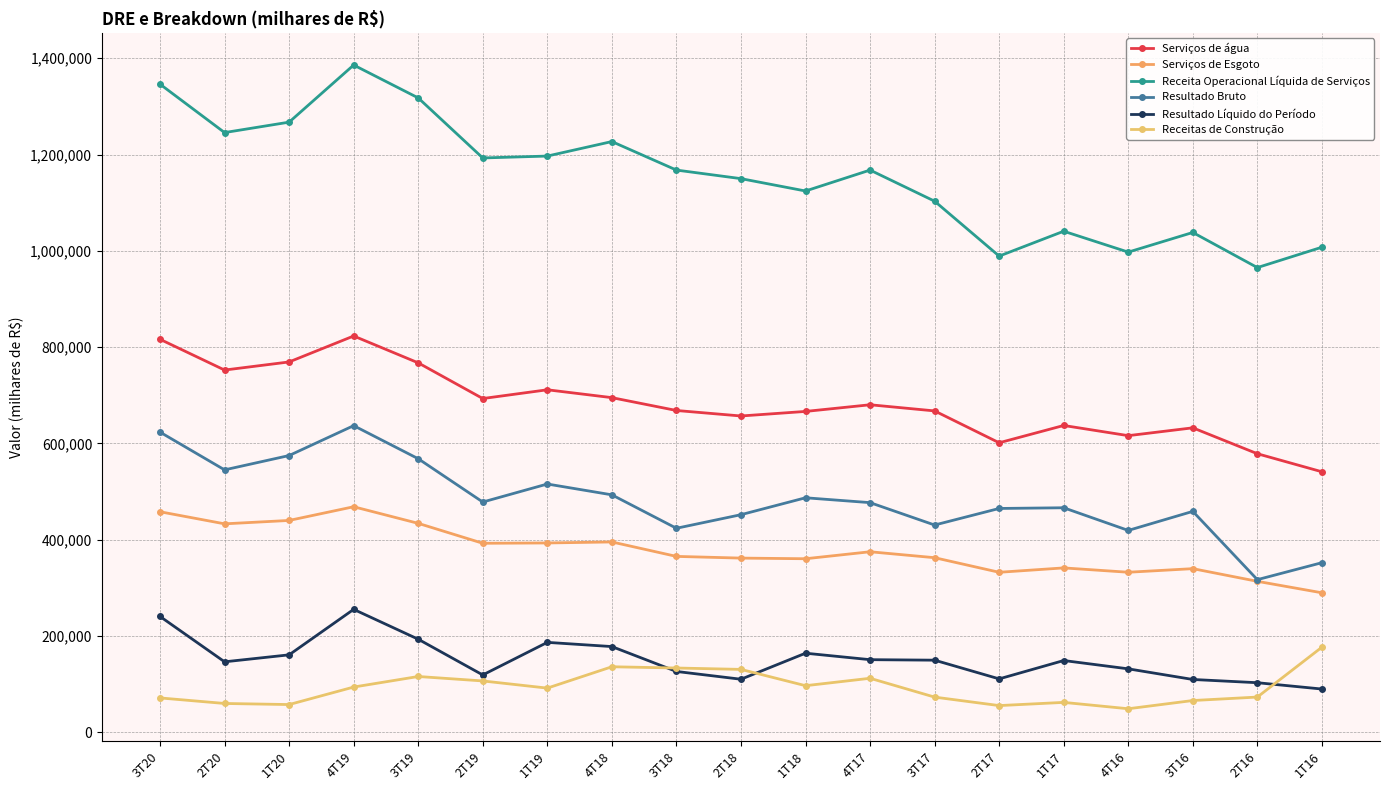

What is the minimum value for Receitas de Construção?

48858